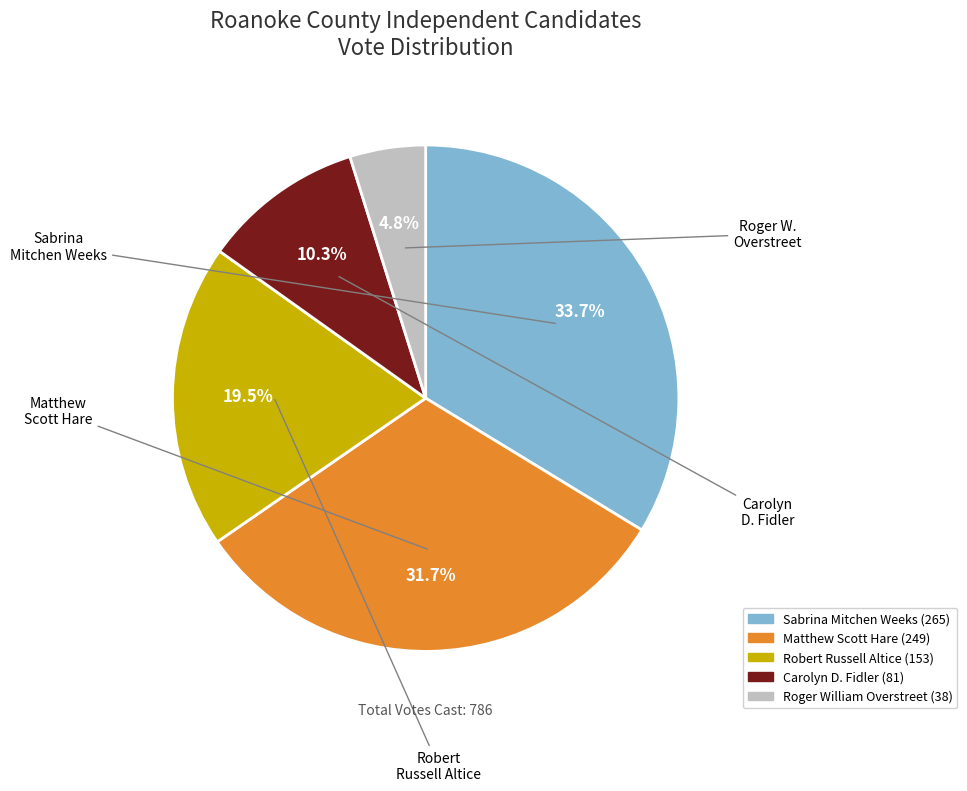

Does any single category account for the majority?

No